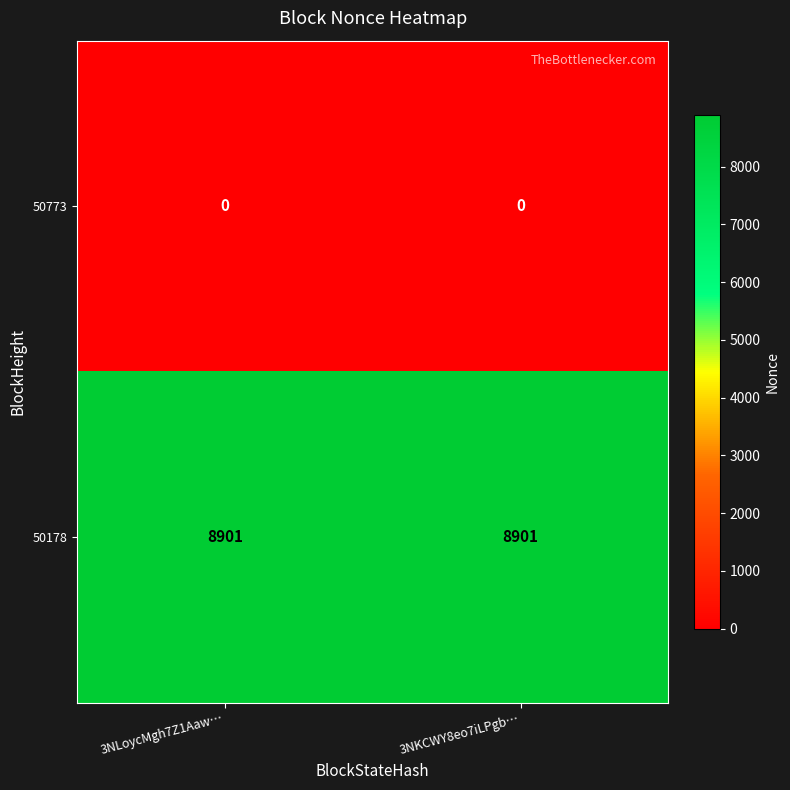

Which series has the largest total across all categories?

50178